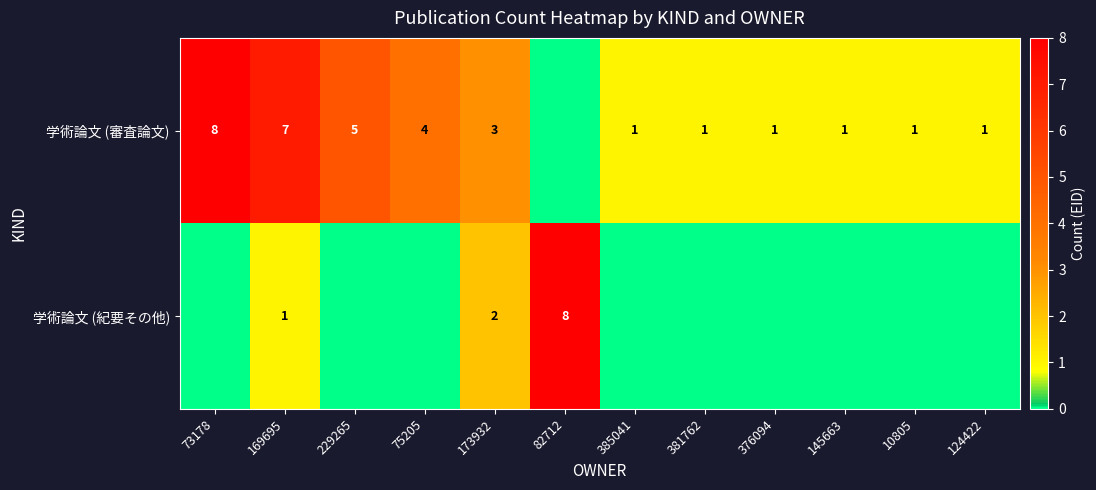

What is the difference between the 学術論文 (審査論文) values at 229265 and 145663?

4